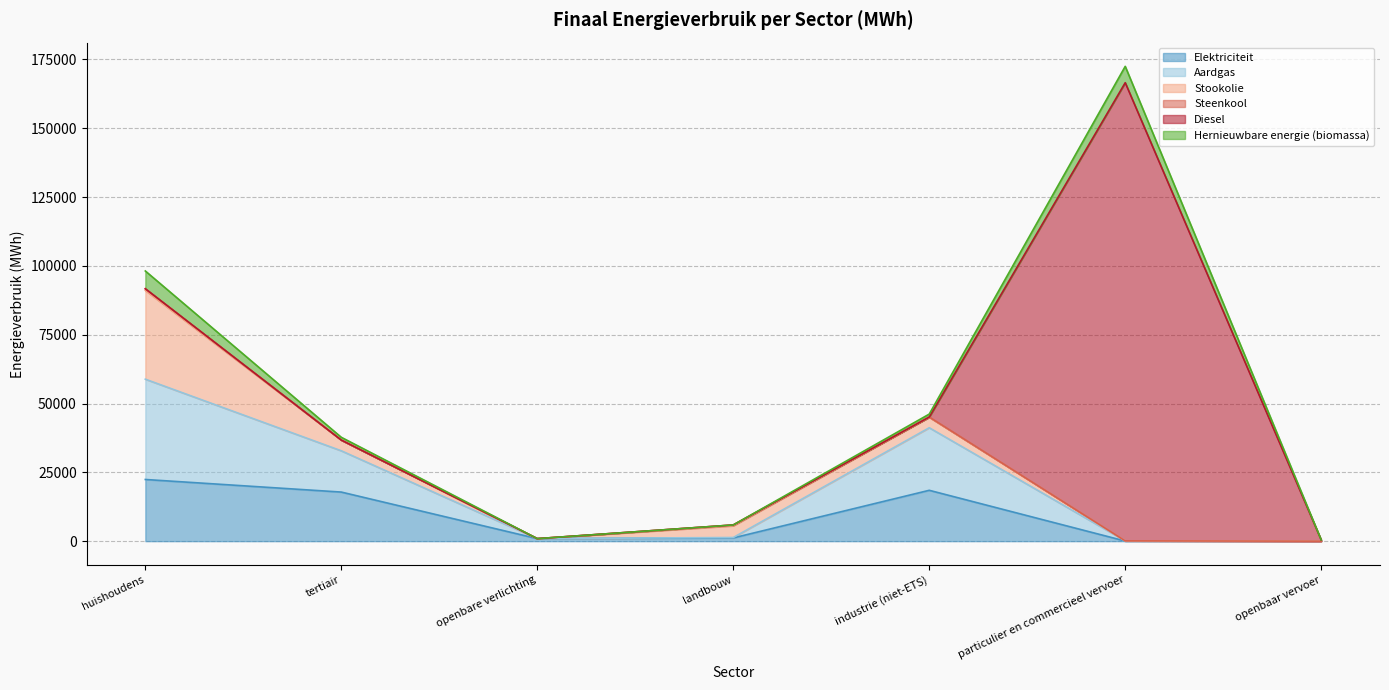

At how many categories does at least one series exceed 48939?

1